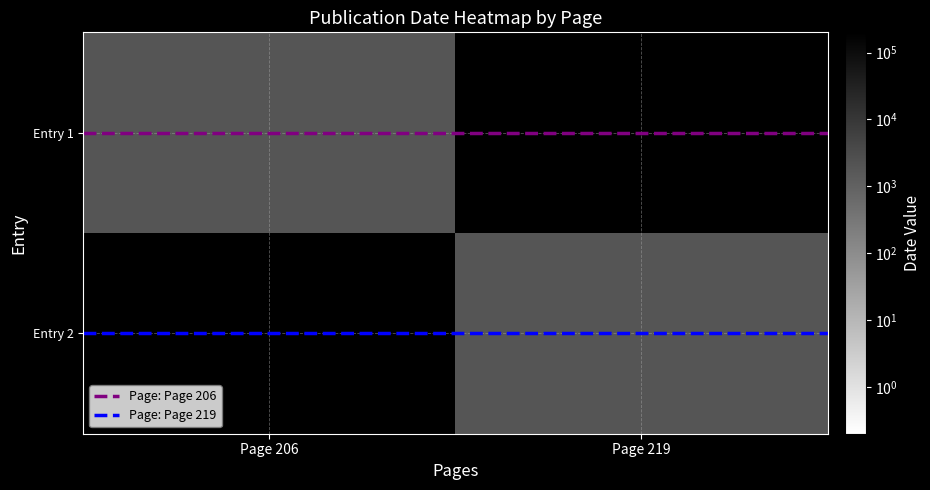

At how many categories does at least one series exceed 688?

2